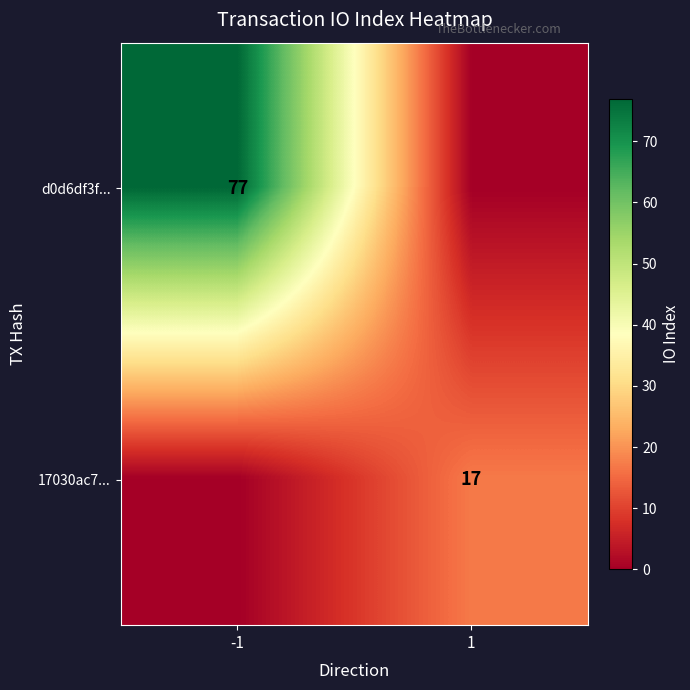

Is it true that 17030ac7... equals 17 at 1?

True